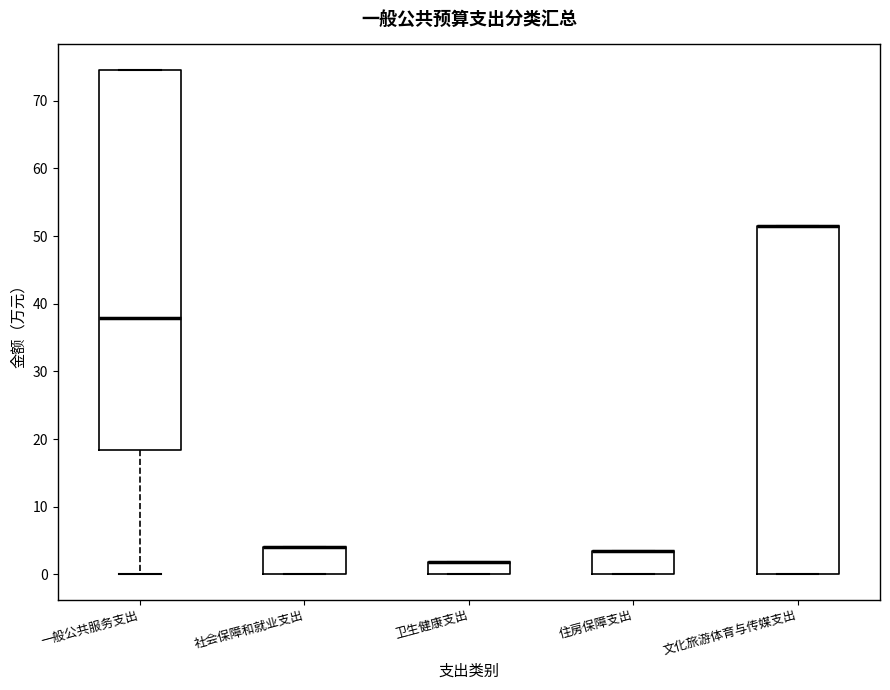

Reading left to right, transcribe this box plot: for each box, give where its median line is, the range the box spans, and where its two whiskers end, as read against the y-axis. The values are not printed on the chart, so give them approximately, as read against the axis.

一般公共服务支出: median 38, box 18 to 75, whiskers 0 to 75
社会保障和就业支出: median 4 (drawn on the box's upper edge), box 0 to 4, whiskers 0 to 4
卫生健康支出: median 2 (drawn on the box's upper edge), box 0 to 2, whiskers 0 to 2
住房保障支出: median 3 (drawn on the box's upper edge), box 0 to 3, whiskers 0 to 3
文化旅游体育与传媒支出: median 52 (drawn on the box's upper edge), box 0 to 52, whiskers 0 to 52